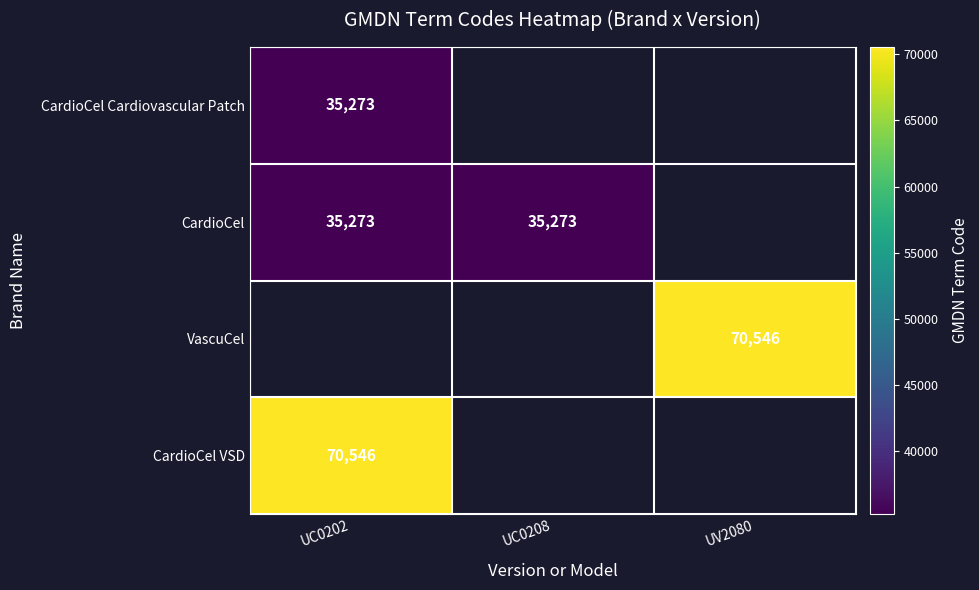

At how many categories does at least one series exceed 52904?

2